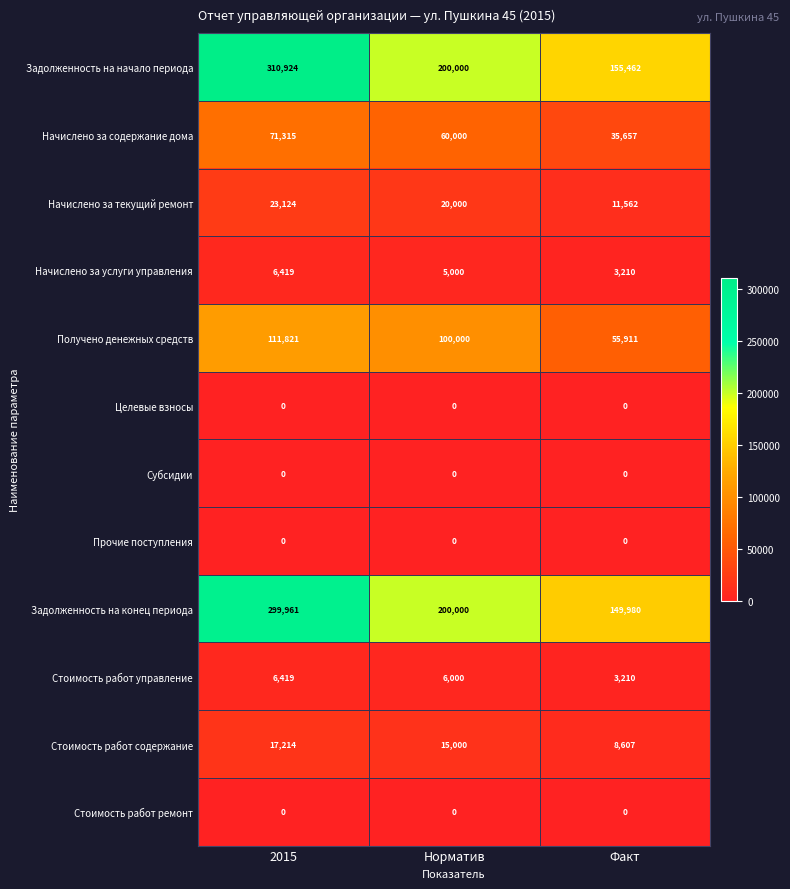

Which series changed the most between 2015 and Норматив?

Задолженность на начало периода